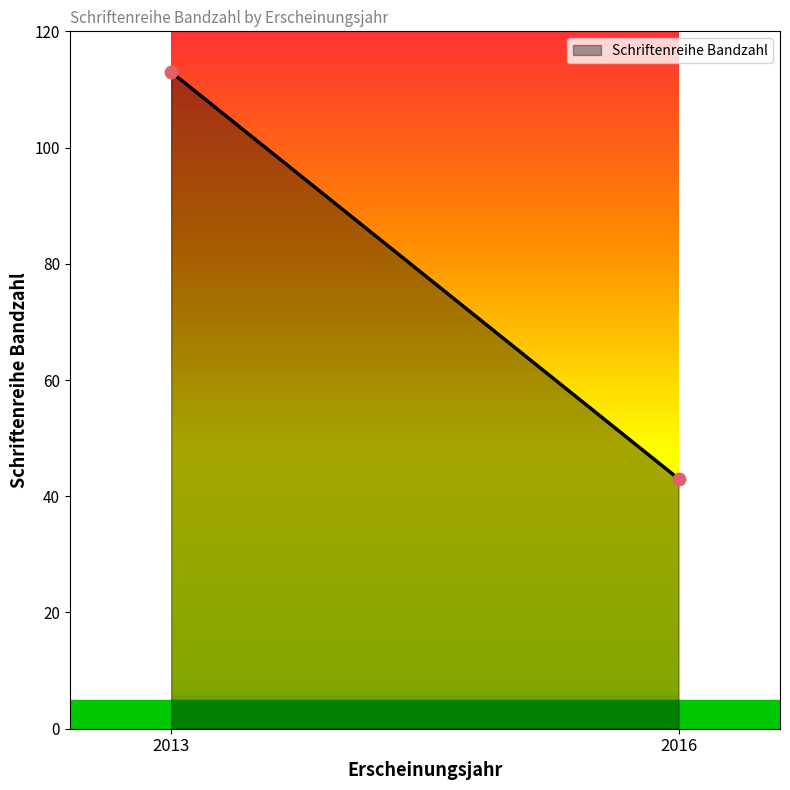

What is the average Y value?

78